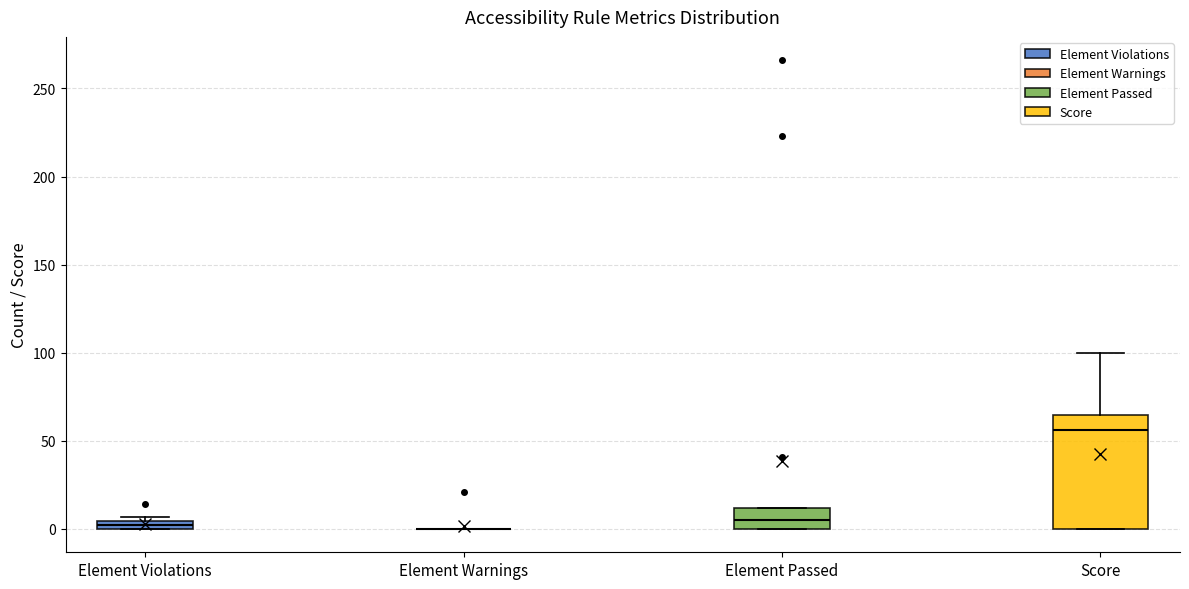

Which box is the tallest, from its lower edge to its upper edge?

Score